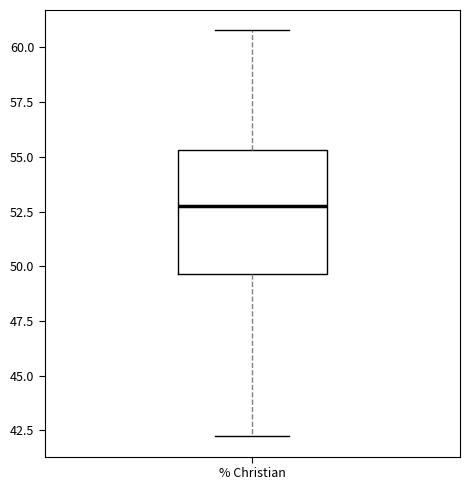

Read this box plot against the y-axis: the position of the median line, the range covered by the box, and the ends of both whiskers. The values are not printed on the chart, so give them approximately, as read against the axis.

median 53.0, box 49.5 to 55.5, whiskers 42.0 to 61.0